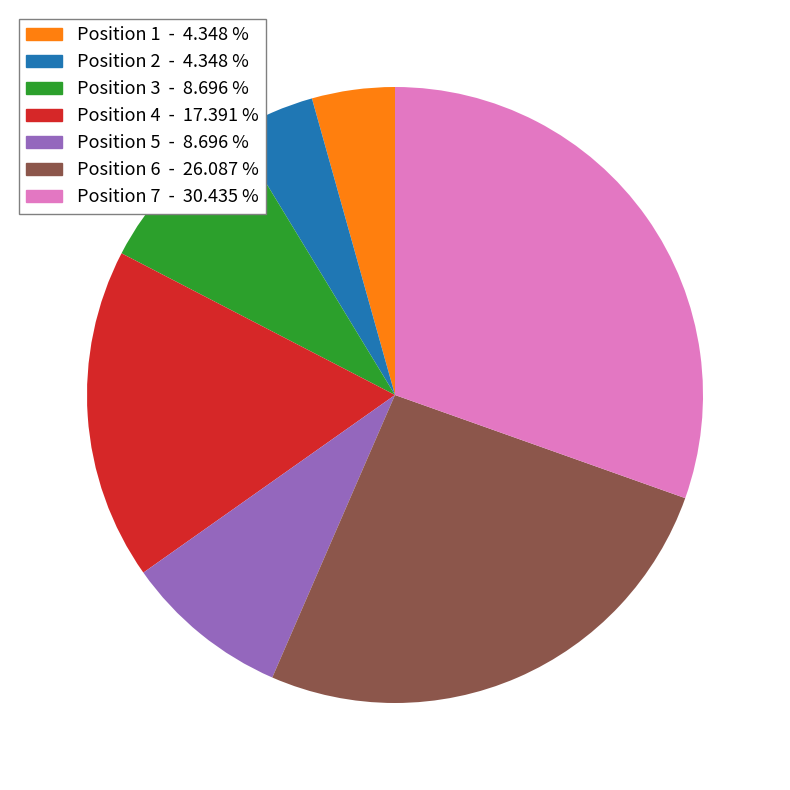

How many segments does this pie chart have?

7